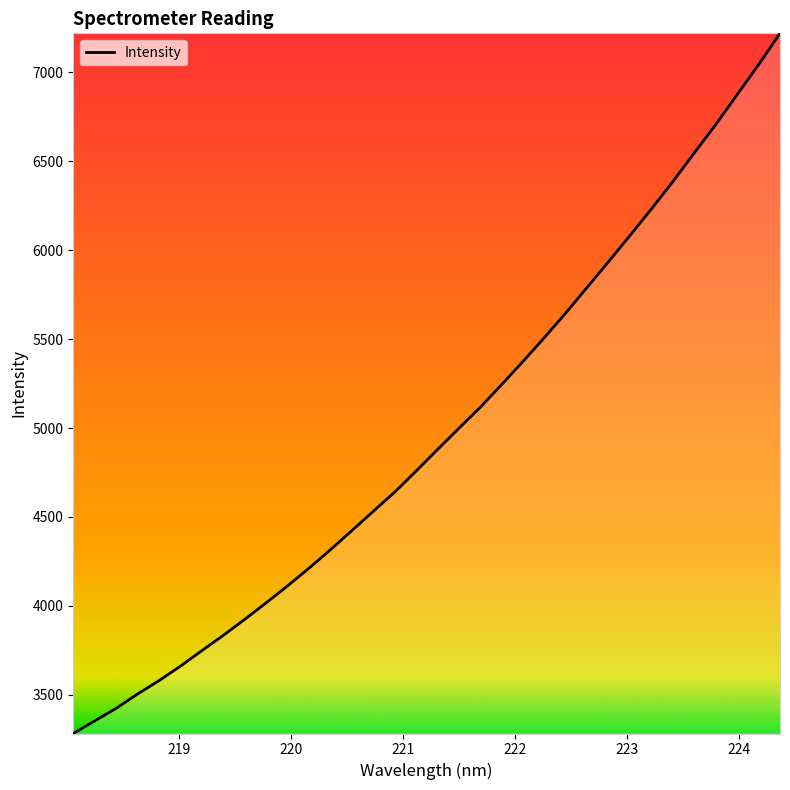

What is the maximum value shown in the chart?

7220.3